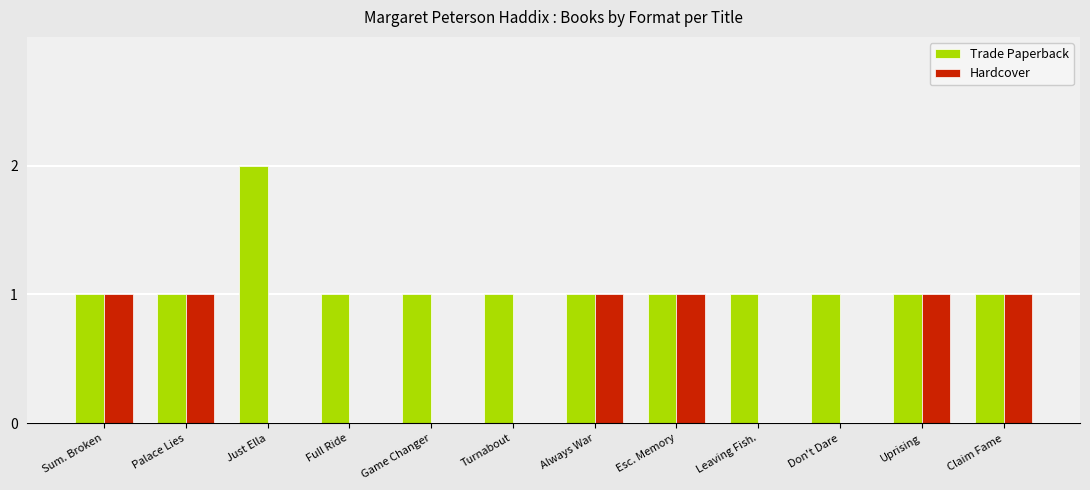

At which category does the chart reach its peak across all series?

Just Ella